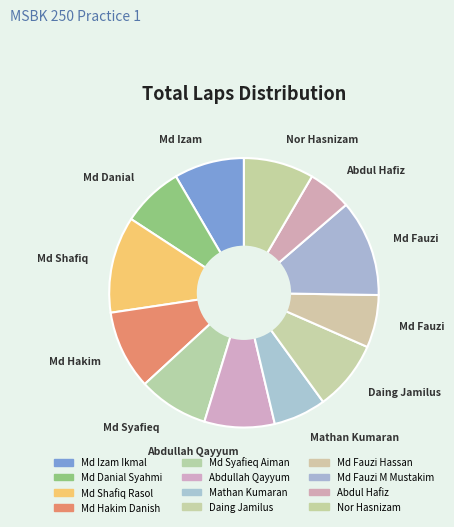

Is it true that Md Fauzi Hassan is 6% of the pie?

True